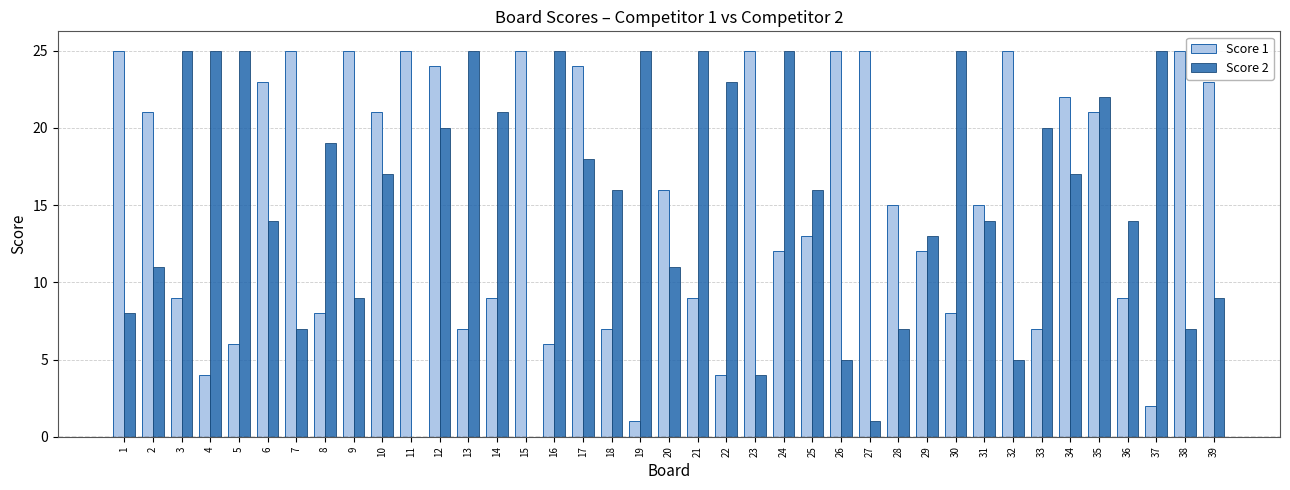

Is it true that Score 1 equals 11 at 13?

False